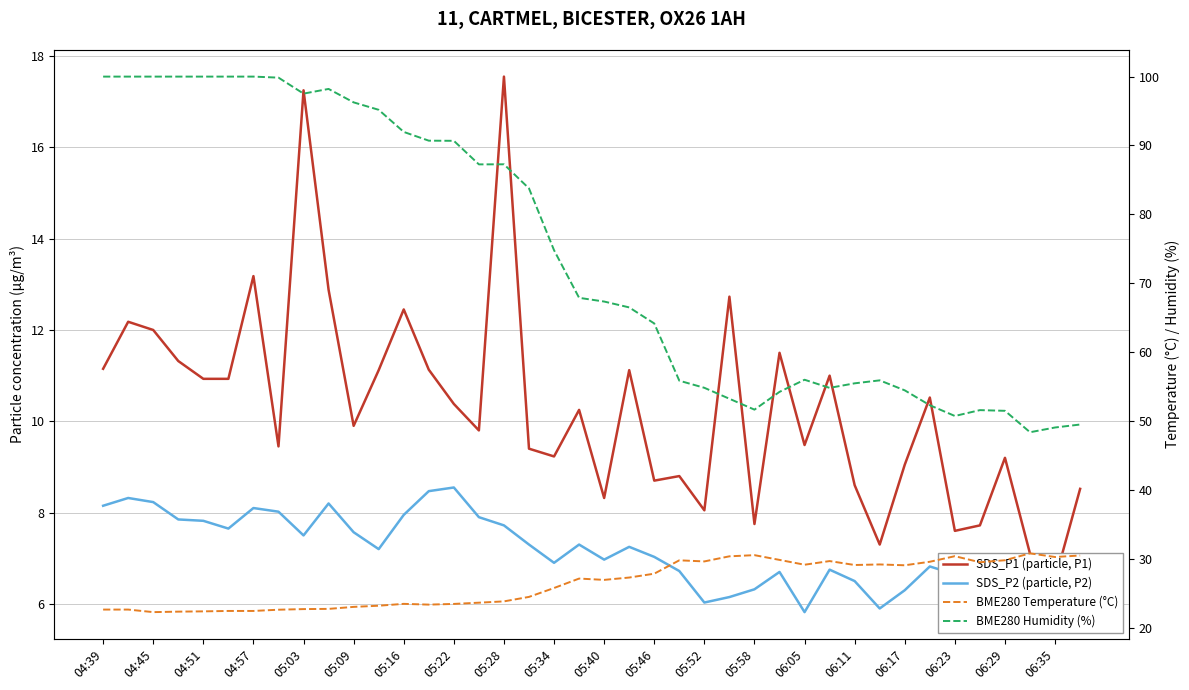

True or false: BME280 Humidity (%) and SDS_P1 (particle, P1) cross at least once.

False